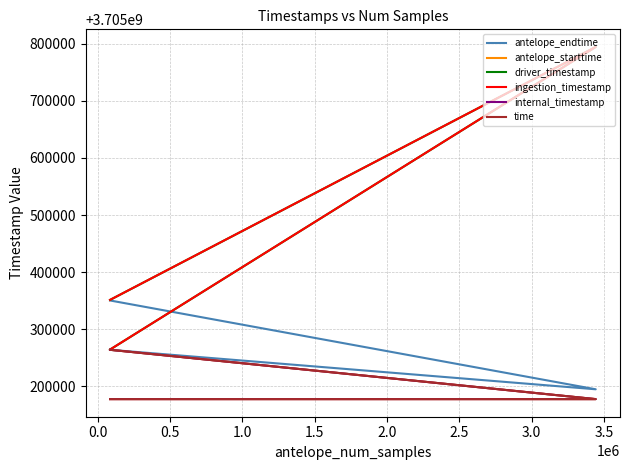

Reading left to right, what are all the values shown in this chart?

antelope_endtime: 3705264000.0	3705194818.1	3705350400.0
antelope_starttime: 3705177600.0	3705177600.0	3705264000.0
driver_timestamp: 3705264400.7	3705794500.7	3705351400.7
ingestion_timestamp: 3705264440.1	3705794542.5	3705351439.6
internal_timestamp: 3705177600.0	3705177600.0	3705264000.0
time: 3705177600.0	3705177600.0	3705264000.0